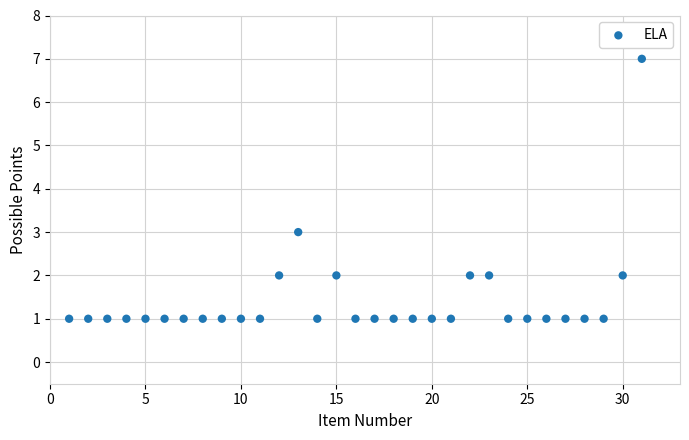

What Y value in the scatter plot is closest to 4?

3